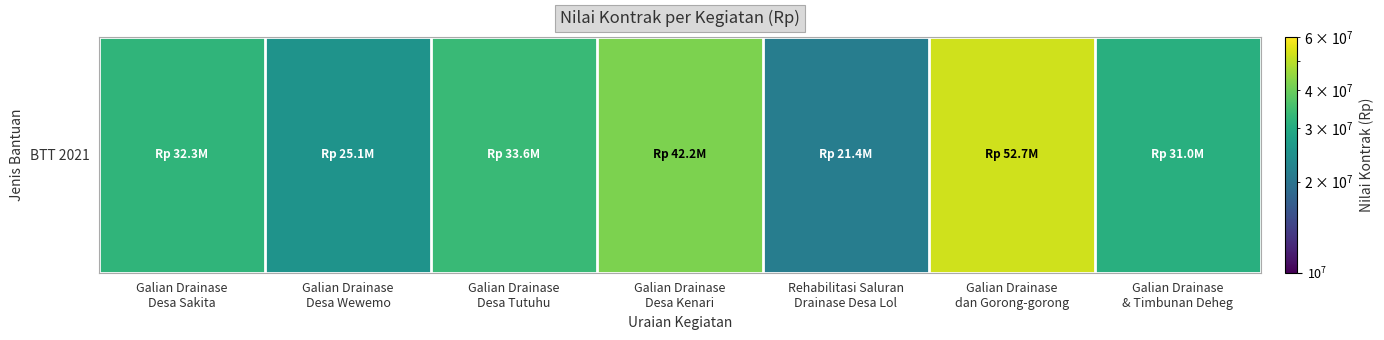

What is the ratio of the value at Galian Drainase
Desa Tutuhu to the value at Galian Drainase
dan Gorong-gorong?

0.6